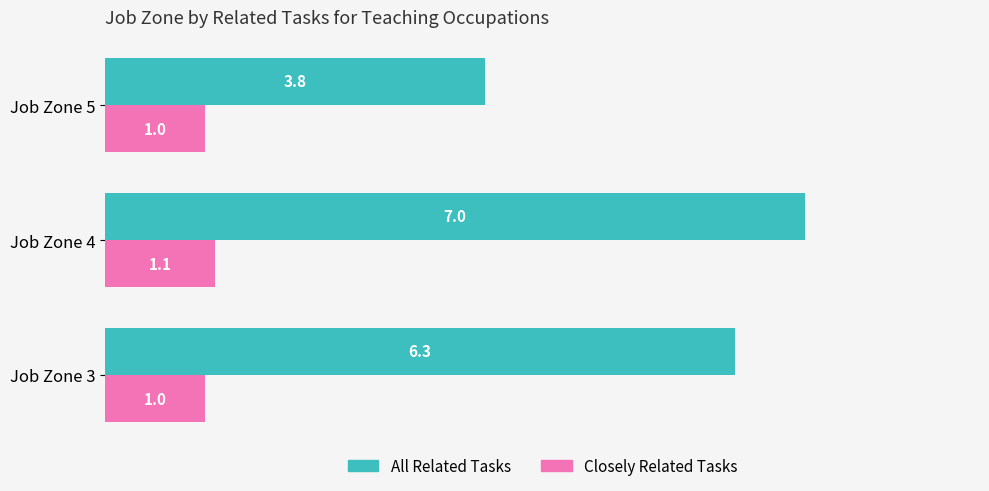

At Job Zone 5, list the series in order from smallest to largest.

Closely Related Tasks, All Related Tasks